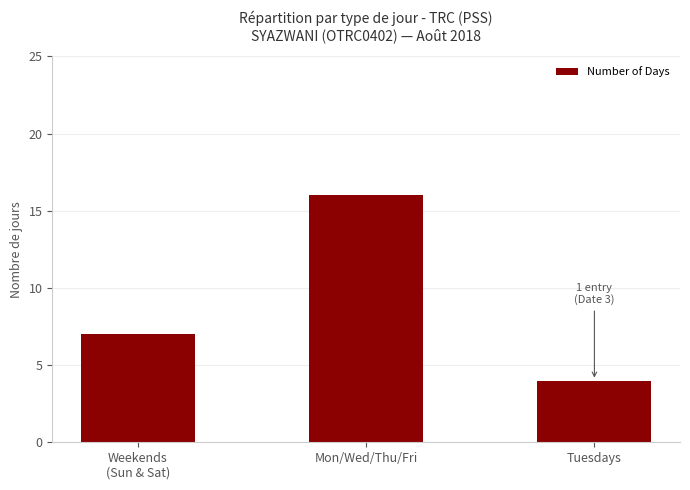

Approximately how many times larger is the value at Mon/Wed/Thu/Fri compared to Weekends
(Sun & Sat)?

2.3